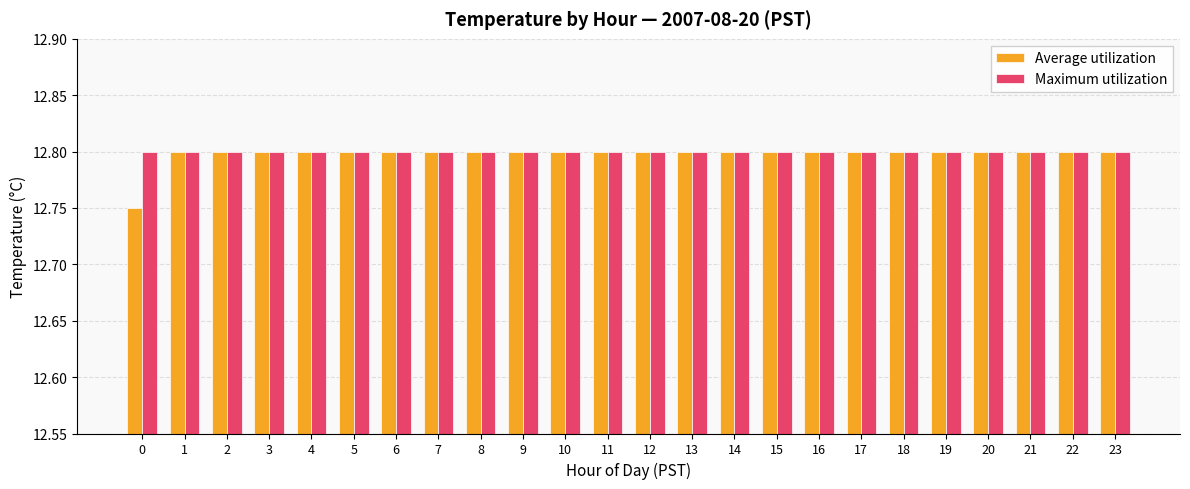

How many groups of bars are there?

24